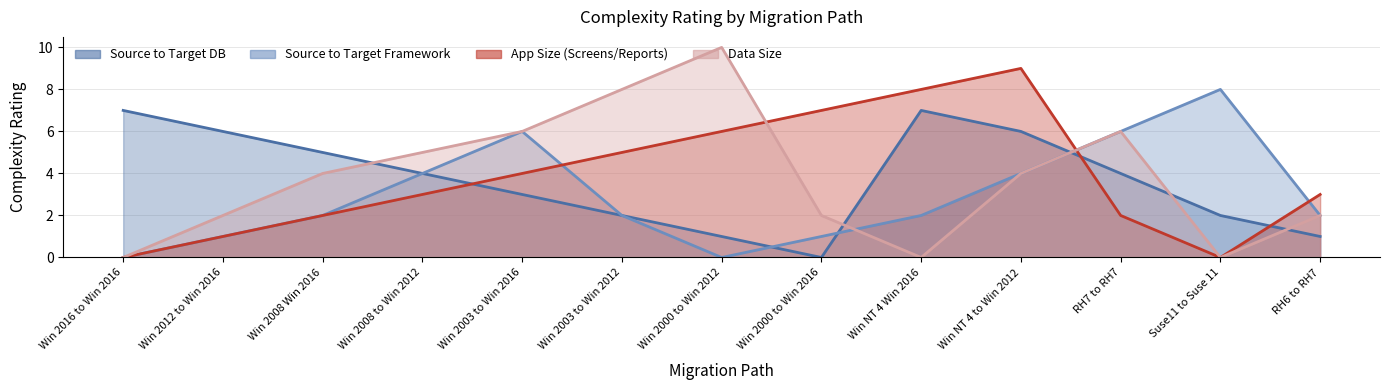

What are all the series names shown in the legend?

Source to Target DB, Source to Target Framework, App Size (Screens/Reports), Data Size